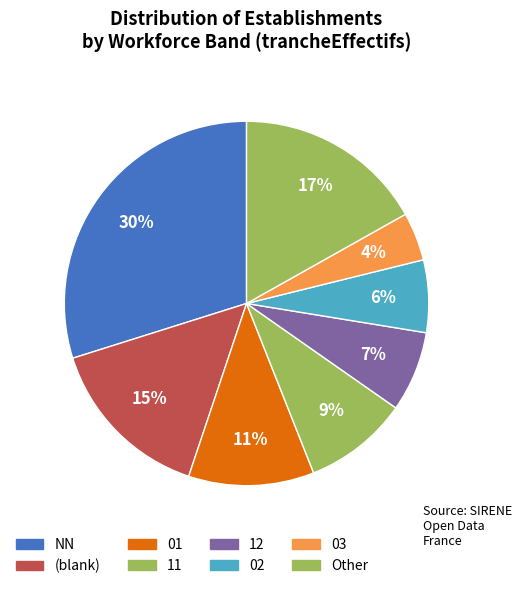

Which category has the biggest portion of the pie?

NN